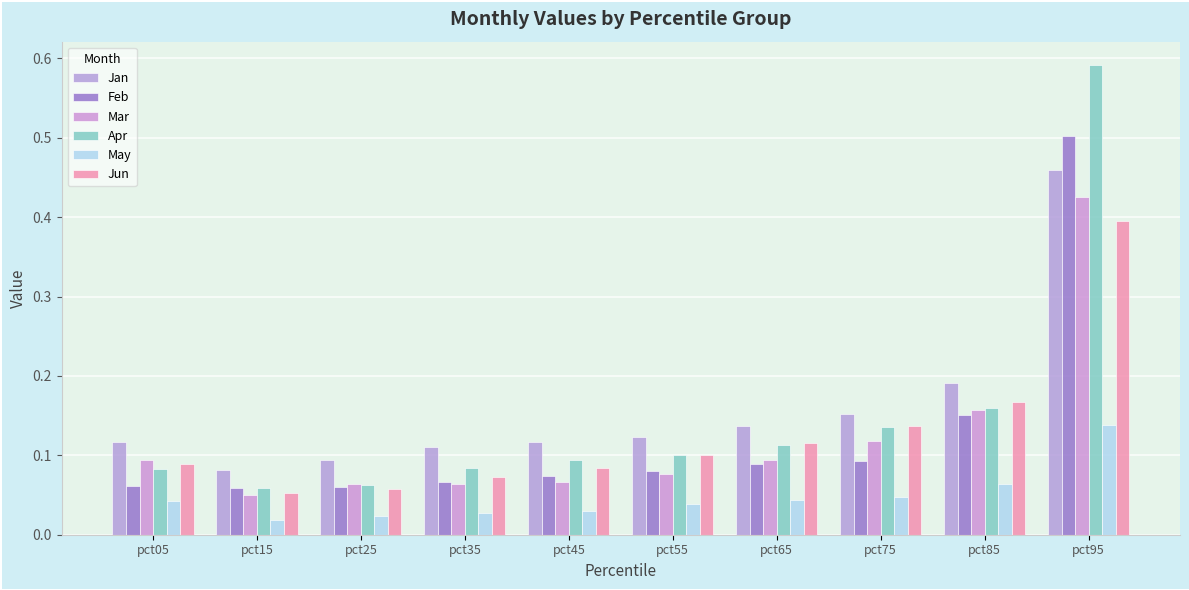

Count the number of data series in this chart.

6